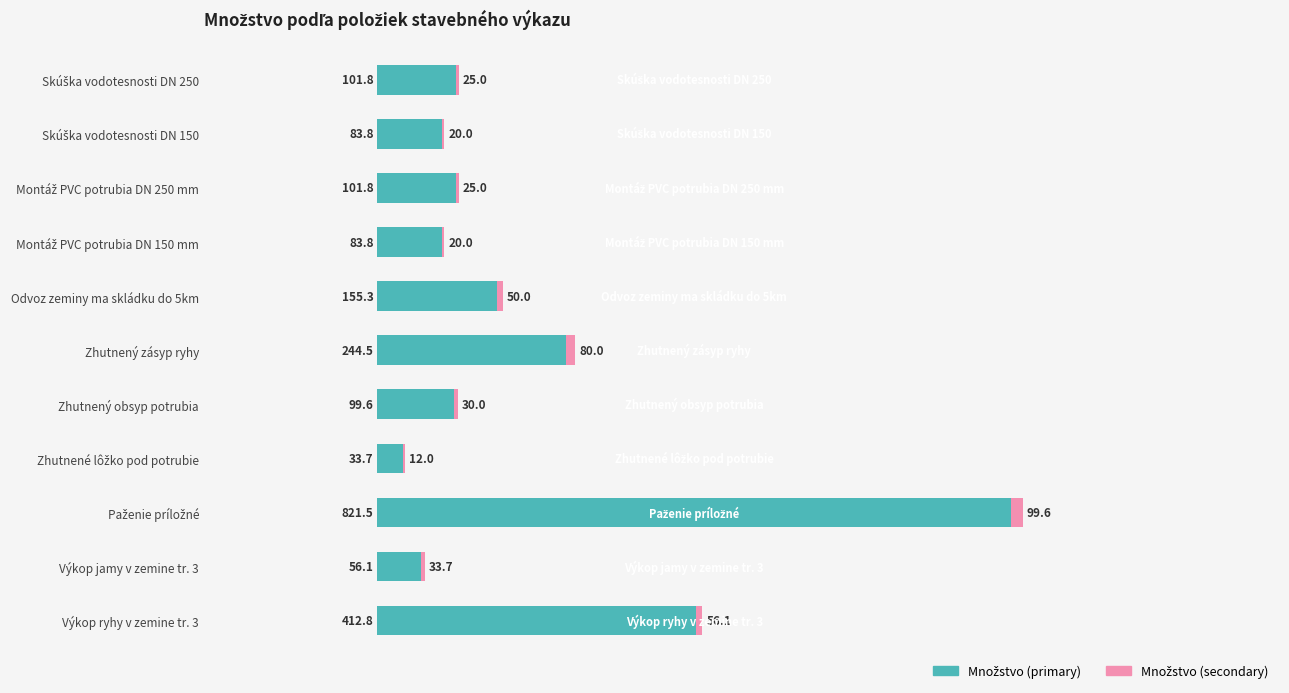

What is the total value across all series at Výkop ryhy v zemine tr. 3?

421.2